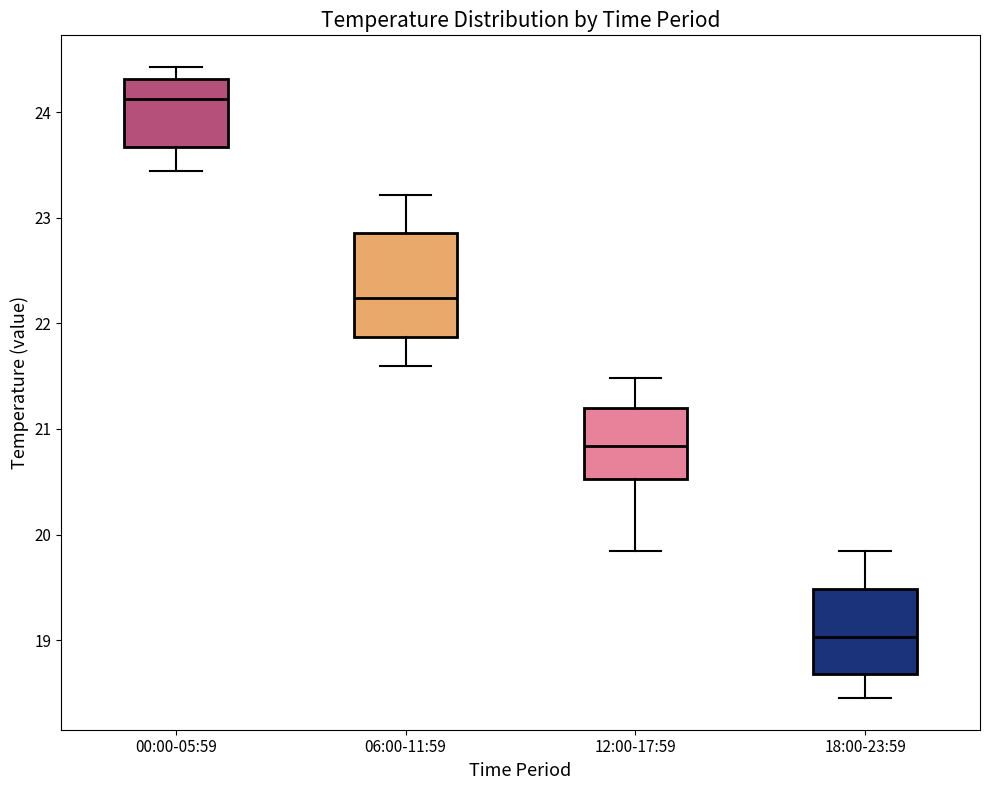

Where is the upper edge of the box for 18:00-23:59 on the y-axis? The values are not printed on the chart, so give them approximately, as read against the axis.

19.5